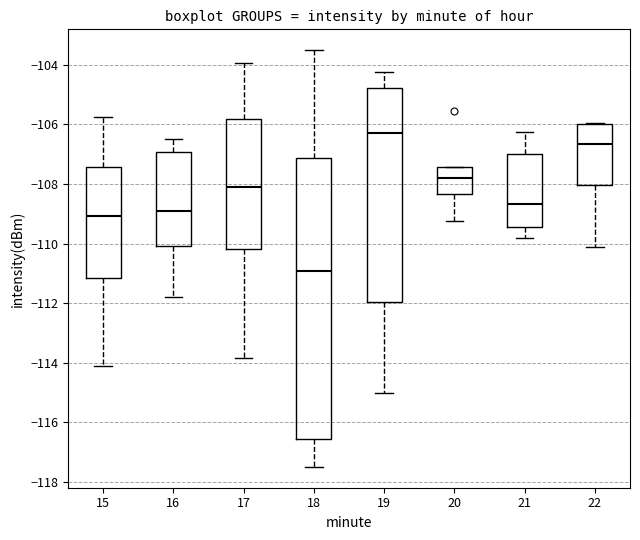

Reading left to right, transcribe this box plot: for each box, give where its median line is, the range the box spans, and where its two whiskers end, as read against the y-axis. The values are not printed on the chart, so give them approximately, as read against the axis.

15: median -109.0, box -111.2 to -107.4, whiskers -114.0 to -105.8
16: median -108.8, box -110.0 to -107.0, whiskers -111.8 to -106.4
17: median -108.0, box -110.2 to -105.8, whiskers -113.8 to -104.0
18: median -111.0, box -116.6 to -107.2, whiskers -117.4 to -103.6
19: median -106.4, box -112.0 to -104.8, whiskers -115.0 to -104.2
20: median -107.8, box -108.4 to -107.4, whiskers -109.2 to -107.4
21: median -108.6, box -109.4 to -107.0, whiskers -109.8 to -106.2
22: median -106.6, box -108.0 to -106.0, whiskers -110.2 to -106.0